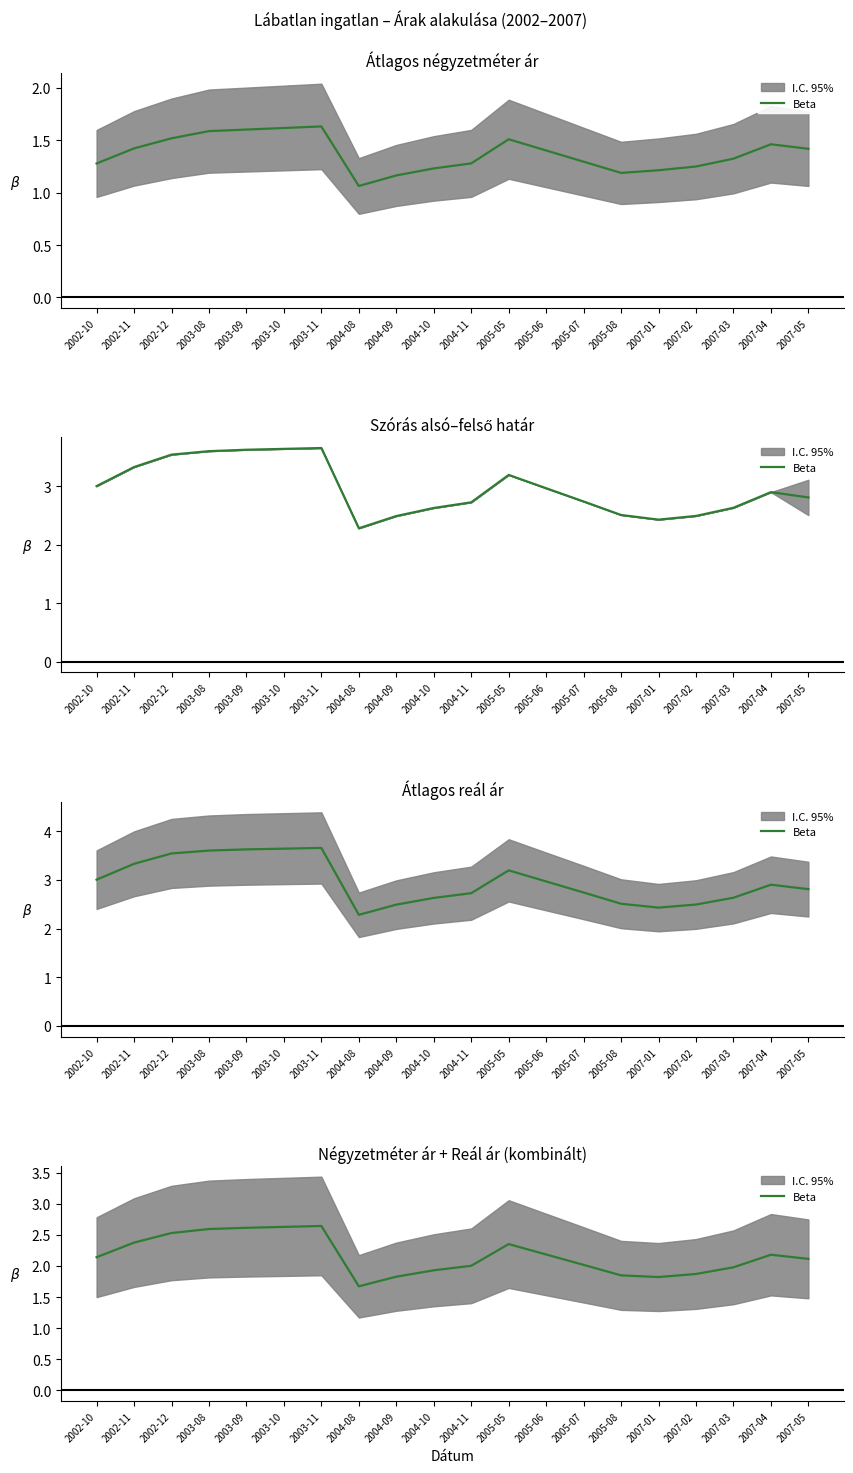

What is the difference between the maximum and minimum values?

1.0